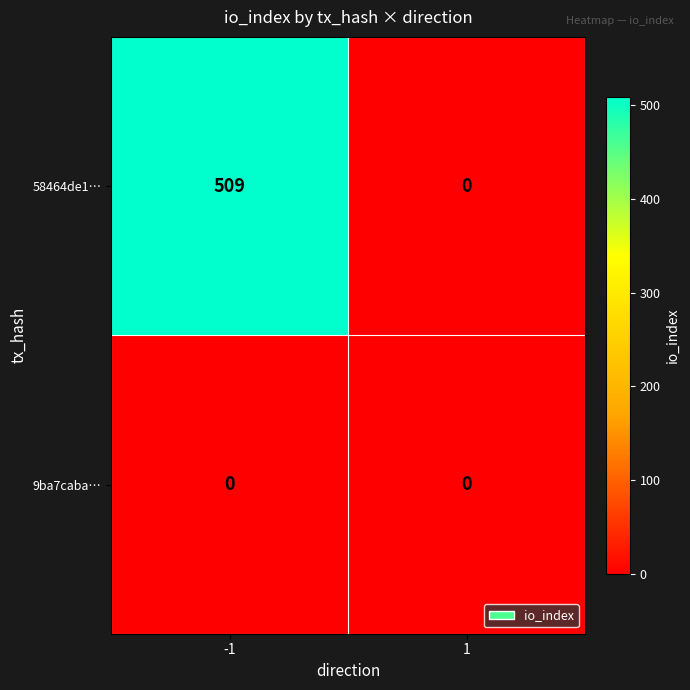

Which series has the largest range (max minus min)?

58464de1…